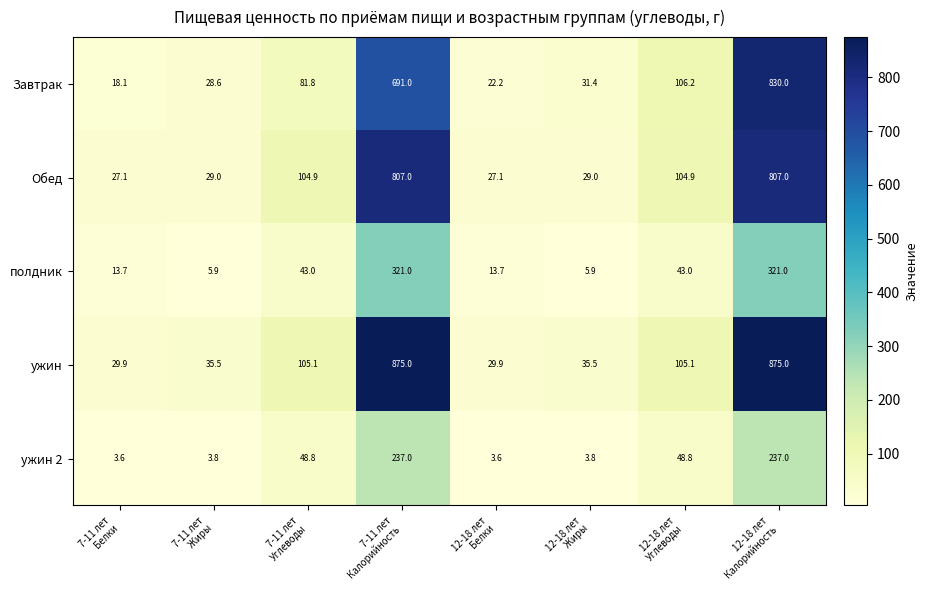

List the series in order of their peak value, lowest first.

ужин 2, полдник, Обед, Завтрак, ужин